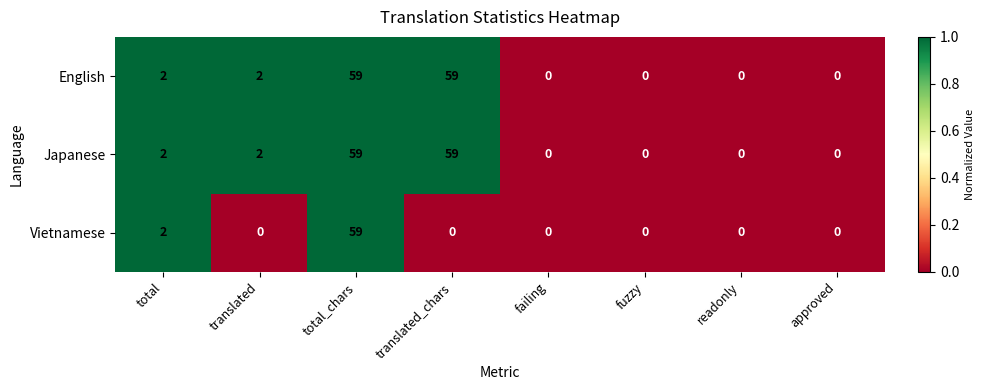

What is the sum of all Vietnamese values?

61